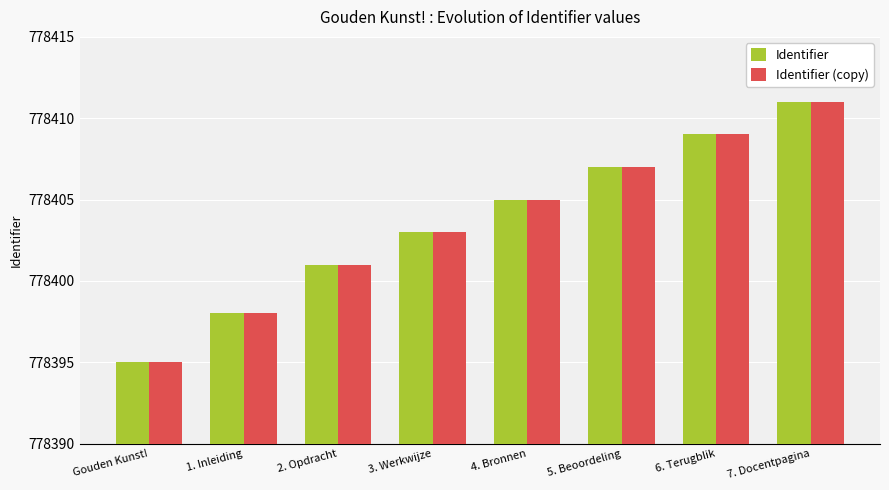

The value of Identifier at 3. Werkwijze is 224231. True or false?

False